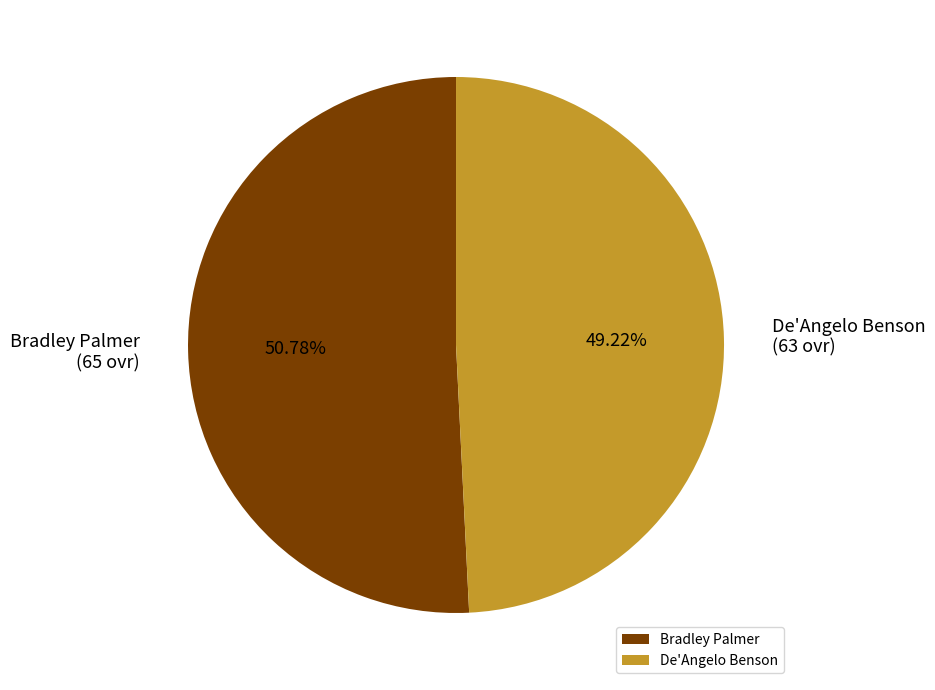

To the nearest percent, what percentage of the pie is De'Angelo Benson?

49%